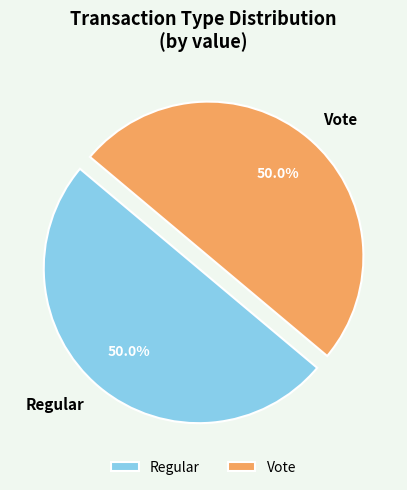

What is the ratio of the value at Regular to the value at Vote?

1.0